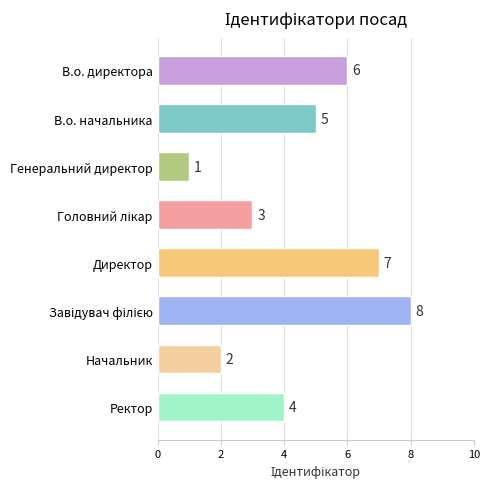

What is the greatest value displayed?

8